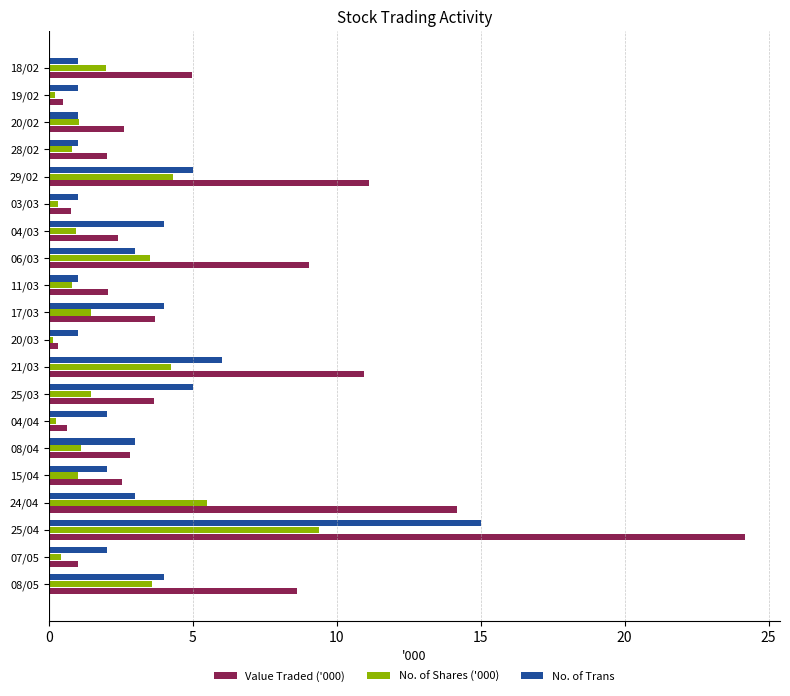

How many distinct data groups are displayed?

3